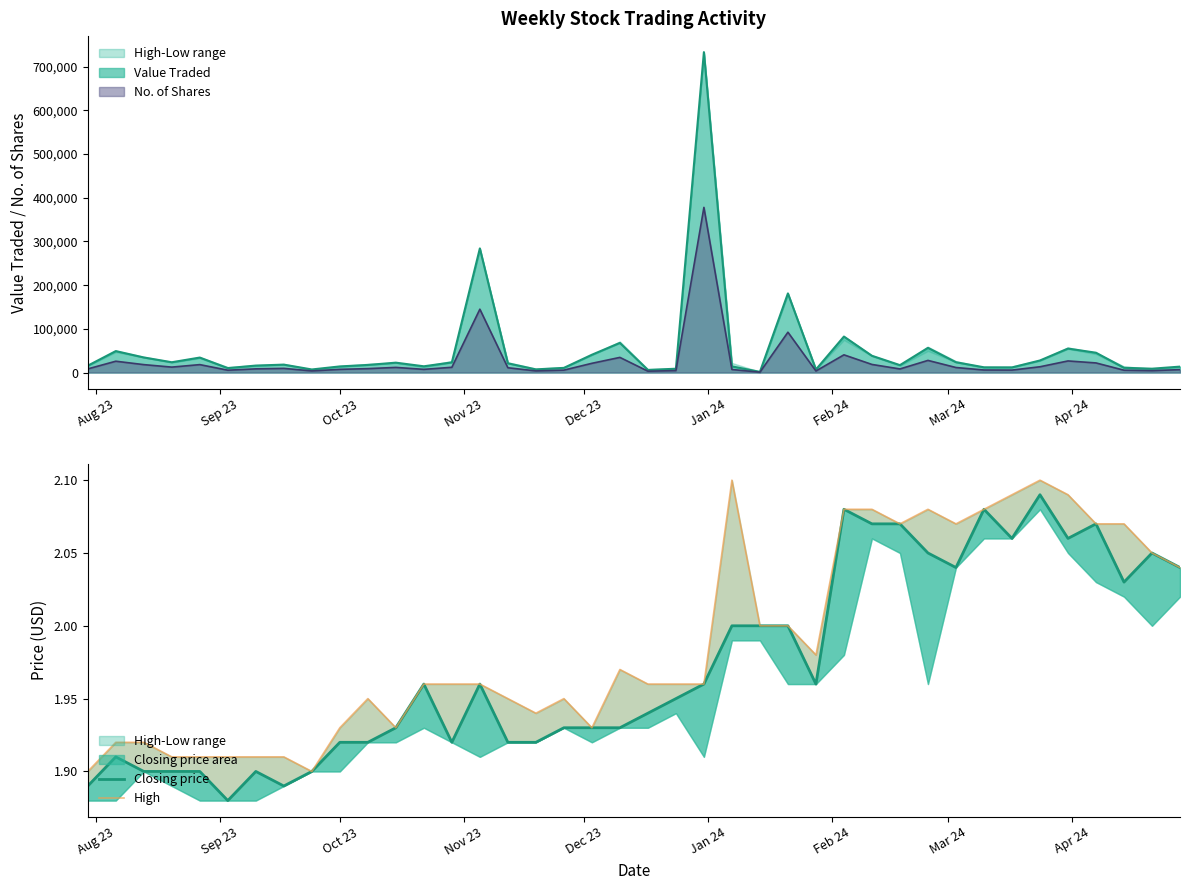

Does the chart display data point markers on the line(s)?

No